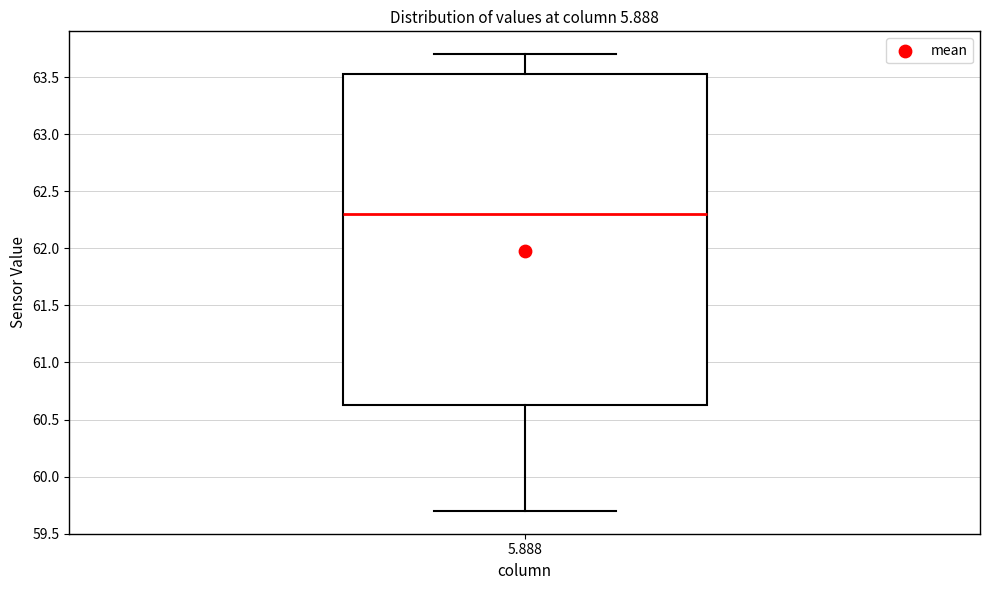

Transcribe this box plot: give where the median line is, the range the box spans, and where the two whiskers end, as read against the y-axis. The values are not printed on the chart, so give them approximately, as read against the axis.

median 62.30, box 60.65 to 63.55, whiskers 59.70 to 63.70